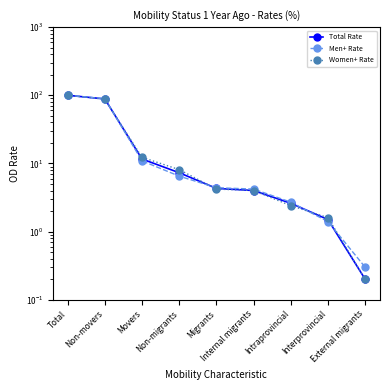

How many values in the Men+ Rate series exceed 4?

6